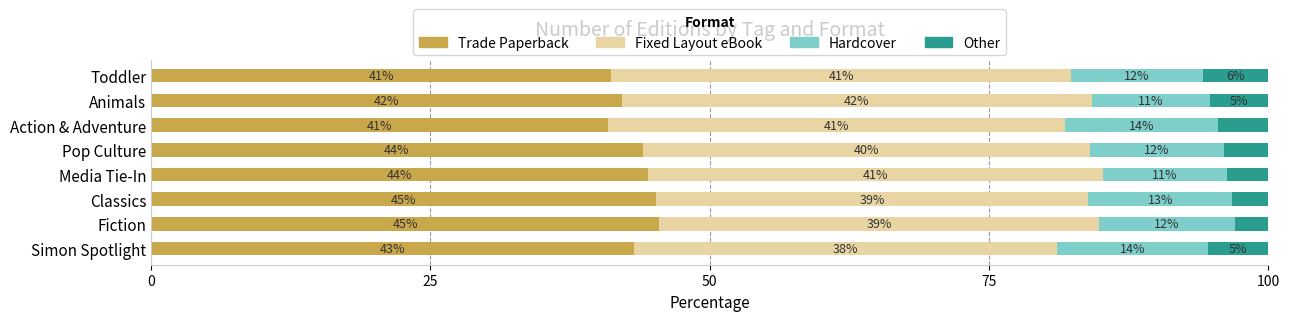

True or false: Trade Paperback has a value of 65.0 at Fiction.

False